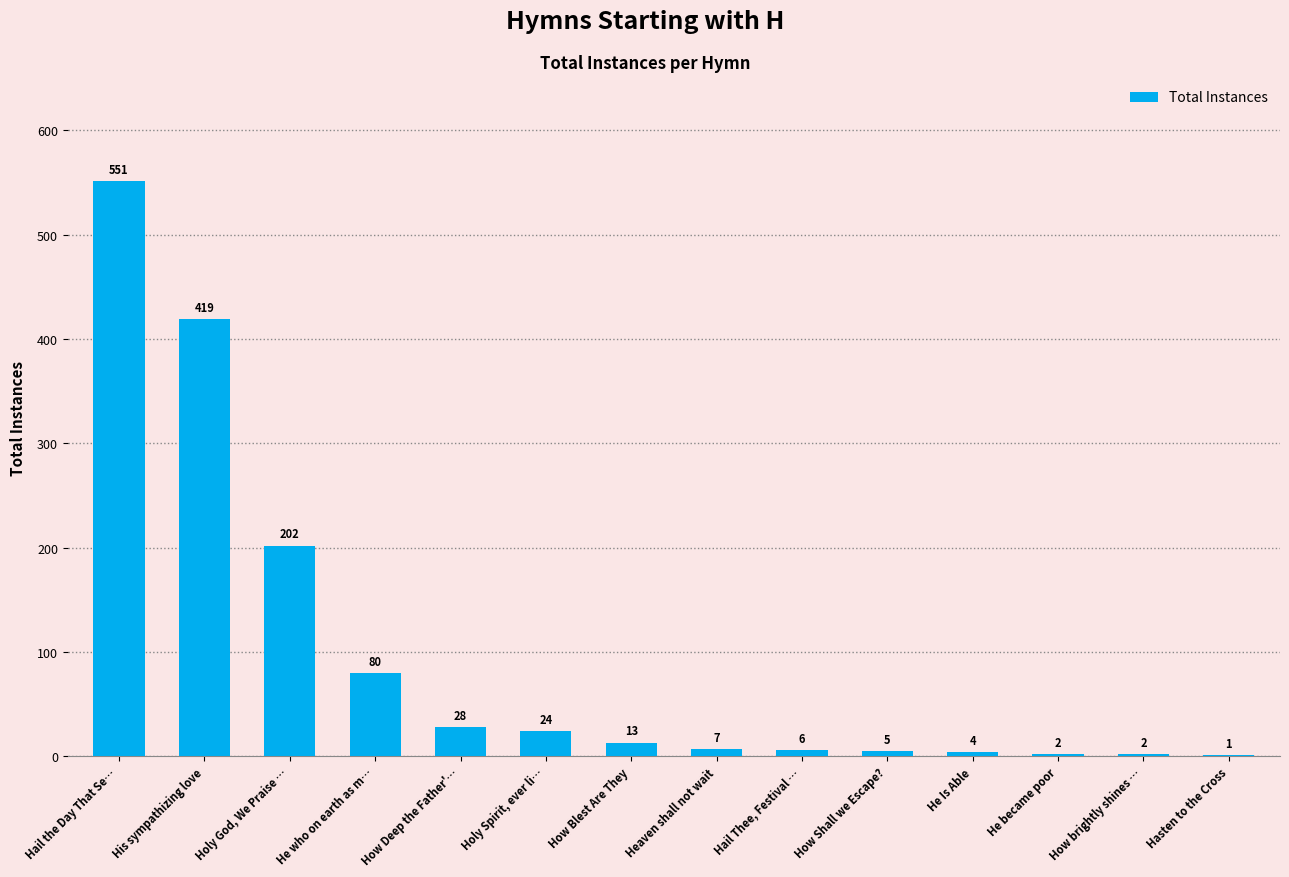

Reading left to right, what are all the values shown in this chart?

Hail the Day That Se…=551	His sympathizing love=419	Holy God, We Praise …=202	He who on earth as m…=80	How Deep the Father'…=28	Holy Spirit, ever li…=24	How Blest Are They=13	Heaven shall not wait=7	Hail Thee, Festival …=6	How Shall we Escape?=5	He Is Able=4	He became poor=2	How brightly shines …=2	Hasten to the Cross=1